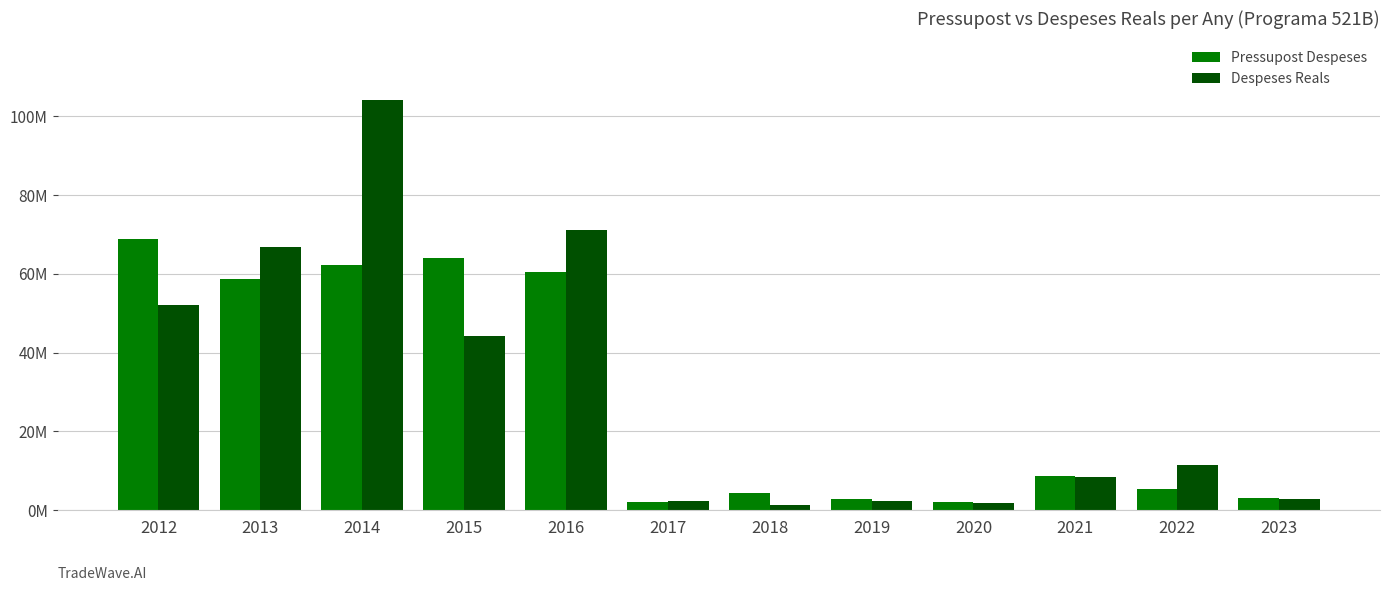

What are all the series names shown in the legend?

Pressupost Despeses, Despeses Reals